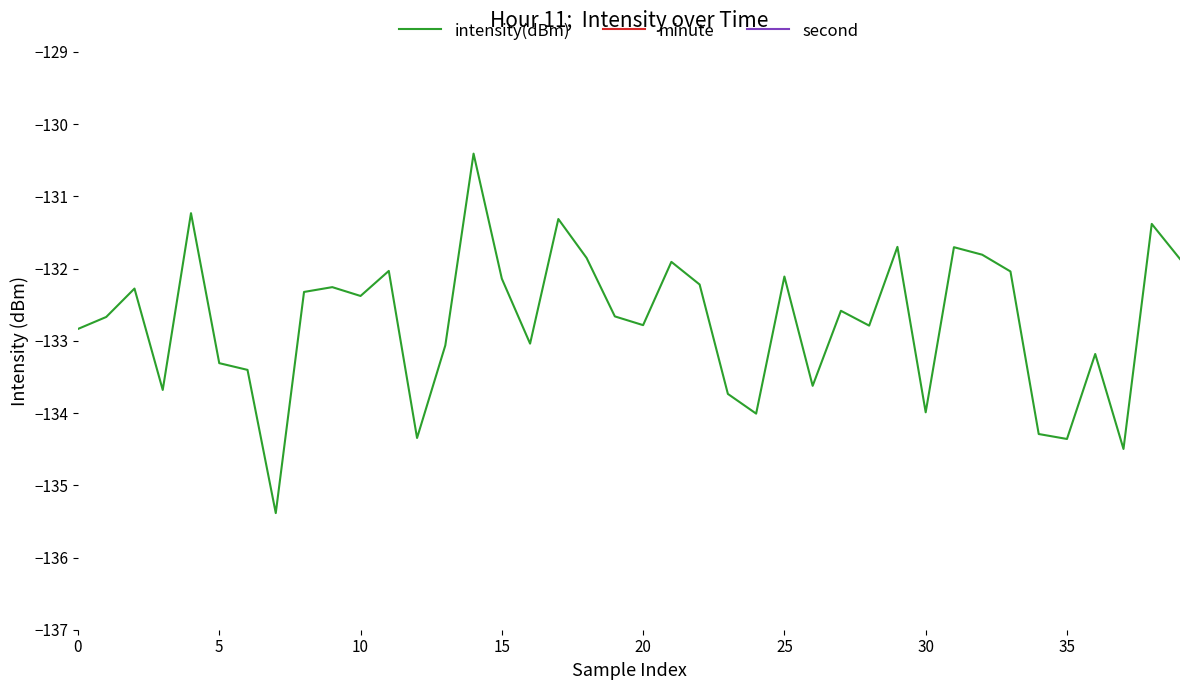

True or false: intensity(dBm) and second cross at least once.

False